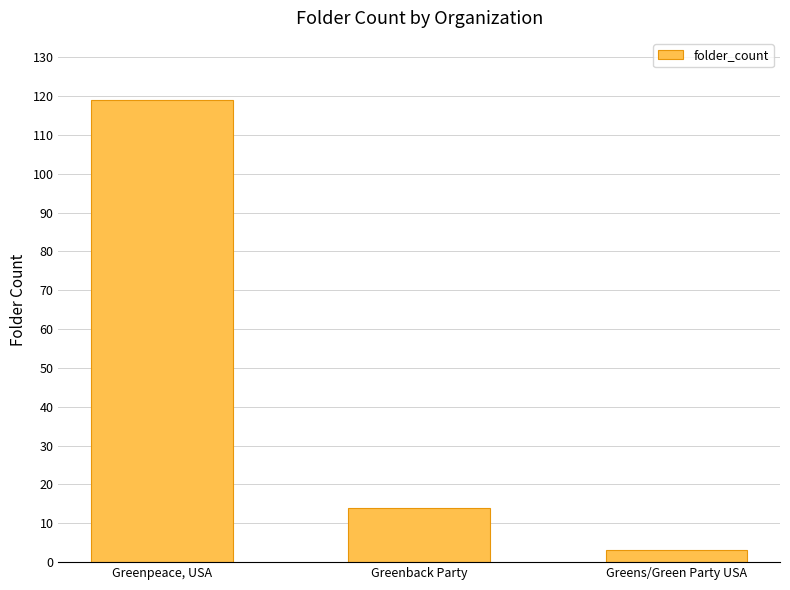

What is the difference between the maximum and minimum values?

116